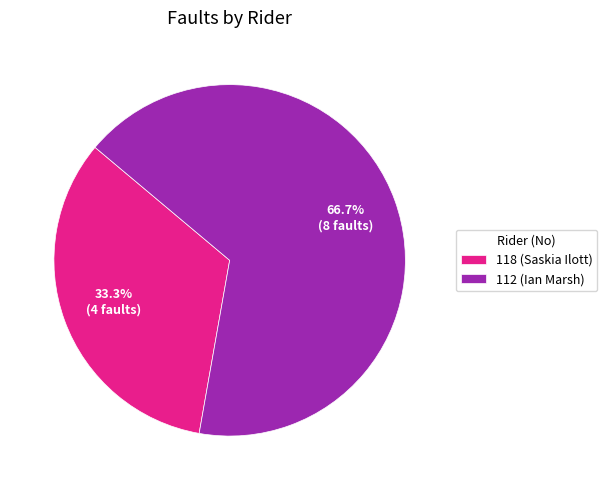

Approximately how many times larger is the value at 118 (Saskia Ilott) compared to 112 (Ian Marsh)?

0.5